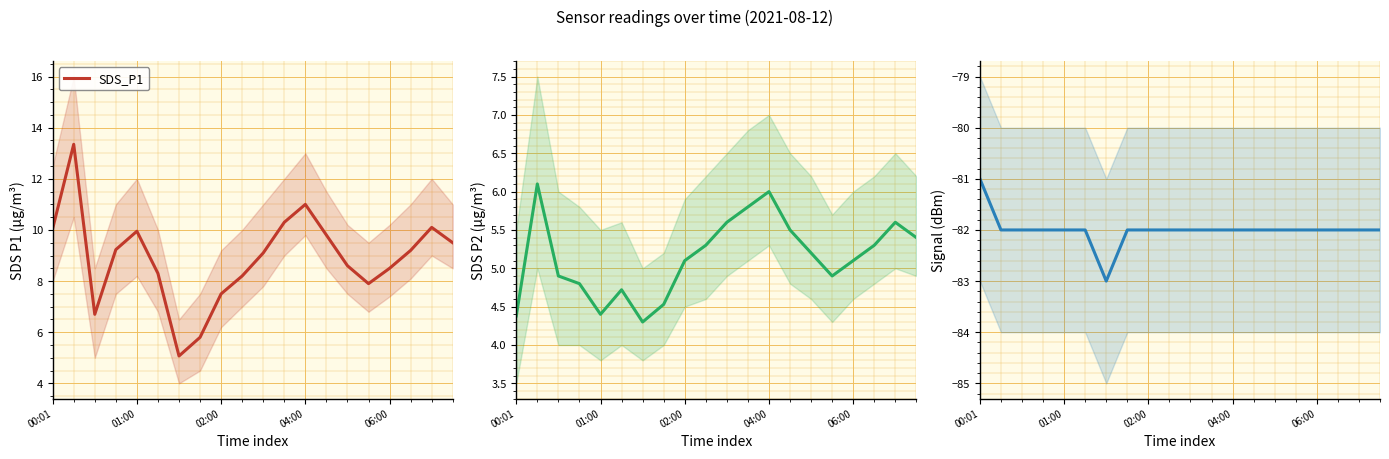

Does the chart display data point markers on the line(s)?

No